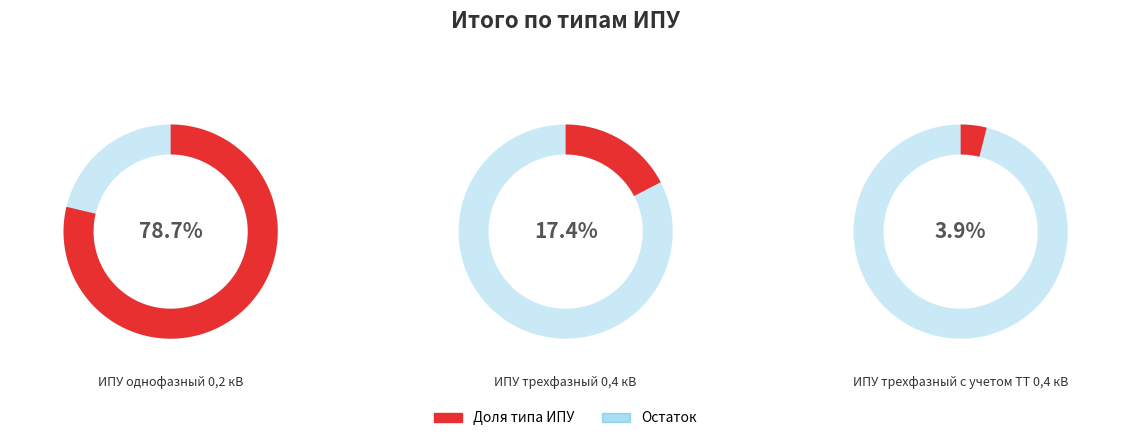

What is the ratio of the value at ИПУ однофазный 0,2 кВ to the value at ИПУ трехфазный 0,4 кВ?

4.5